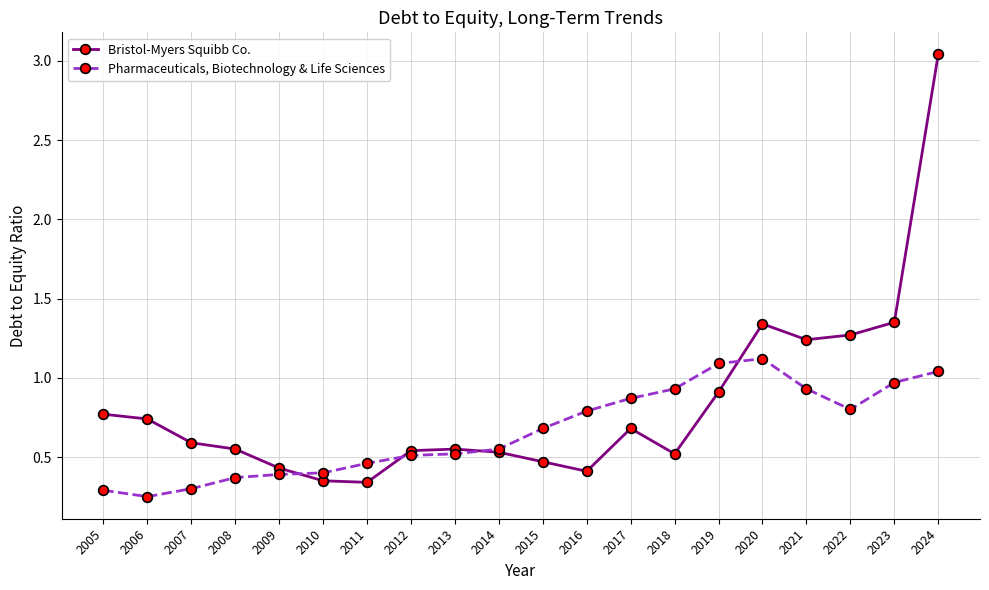

Which series has the widest spread of values?

Bristol-Myers Squibb Co.